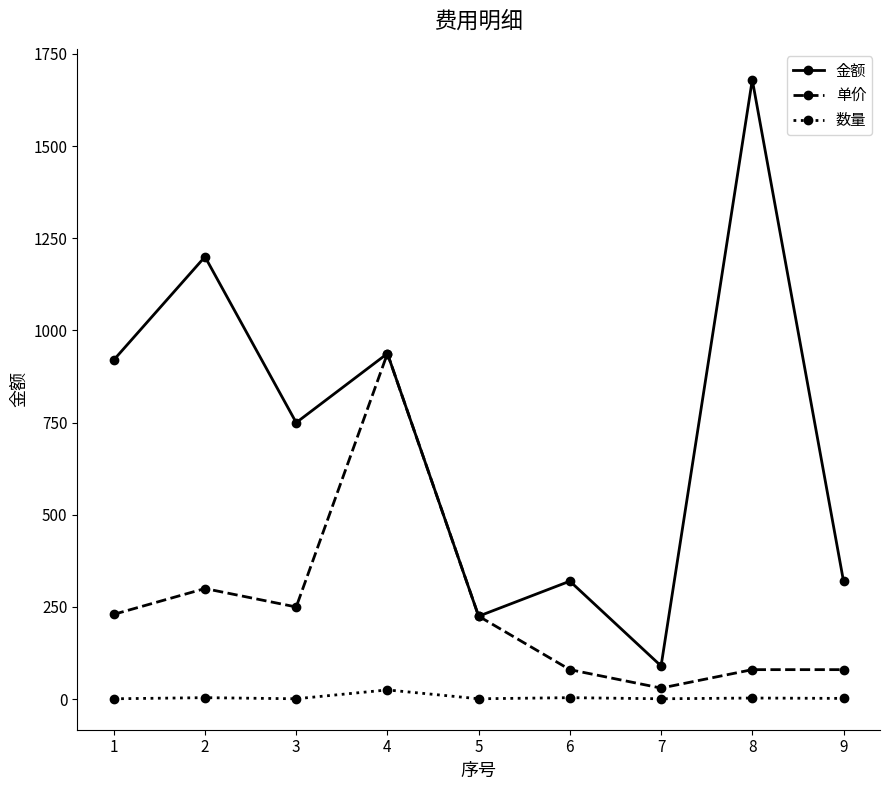

What is the difference between the 数量 values at 5 and 8?

2.0